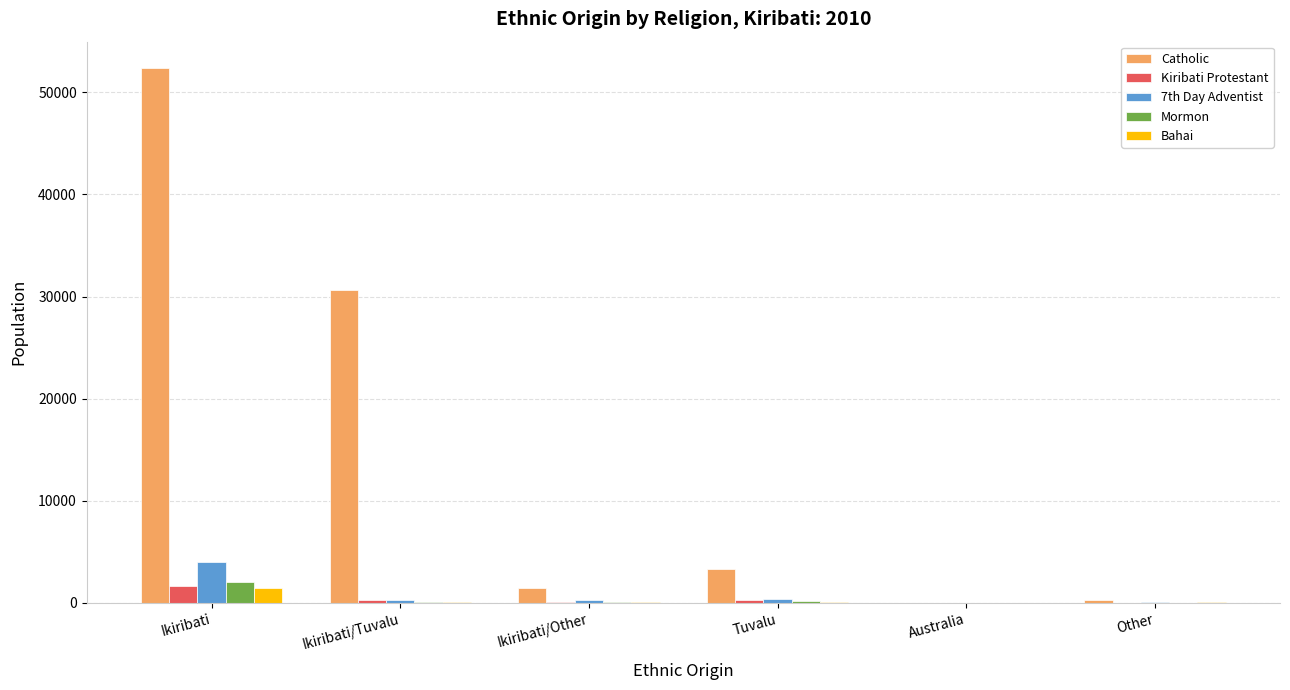

Which series has the largest total across all categories?

Catholic